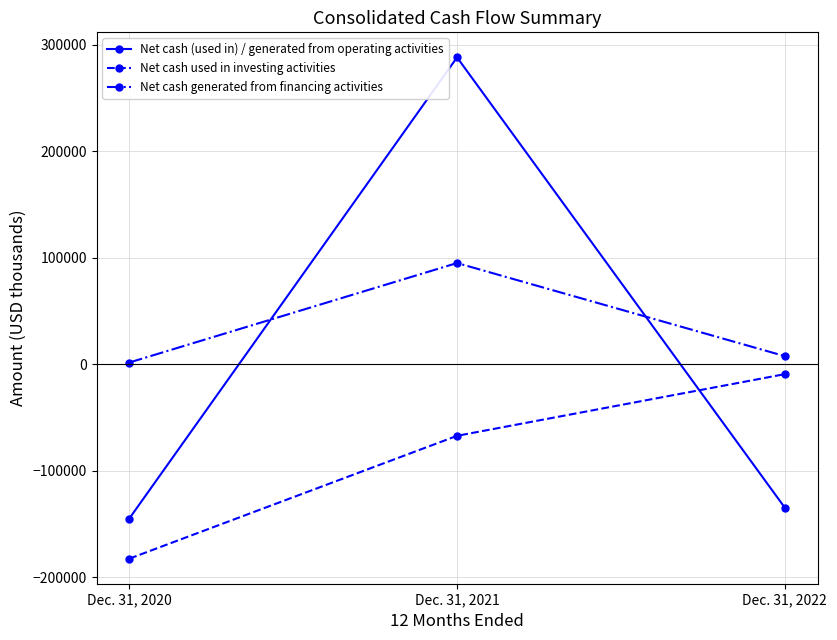

List the series in order of their overall mean, highest first.

Net cash generated from financing activities, Net cash (used in) / generated from operating activities, Net cash used in investing activities